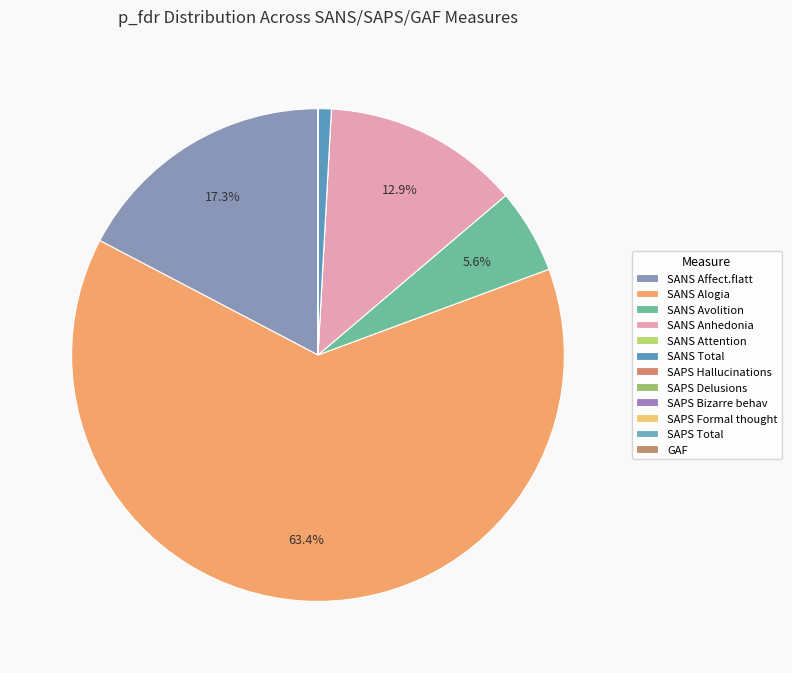

The SANS Anhedonia slice represents 19% of the pie. True or false?

False